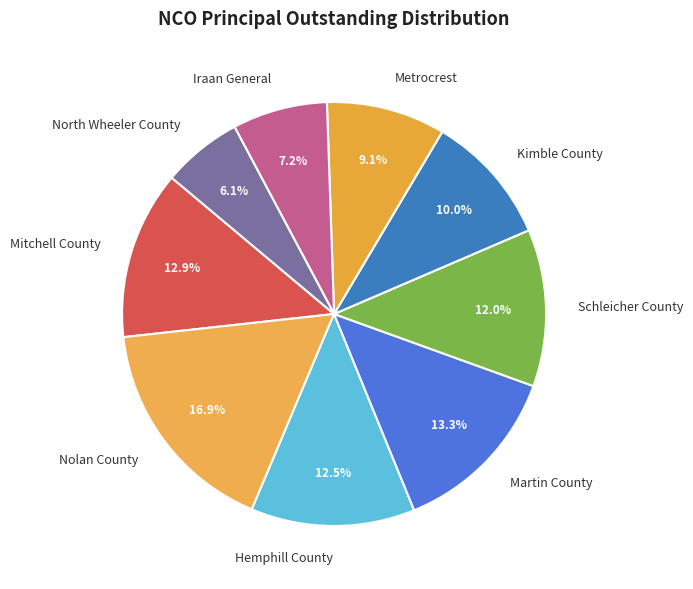

Does Iraan General account for over 50% of the chart?

No